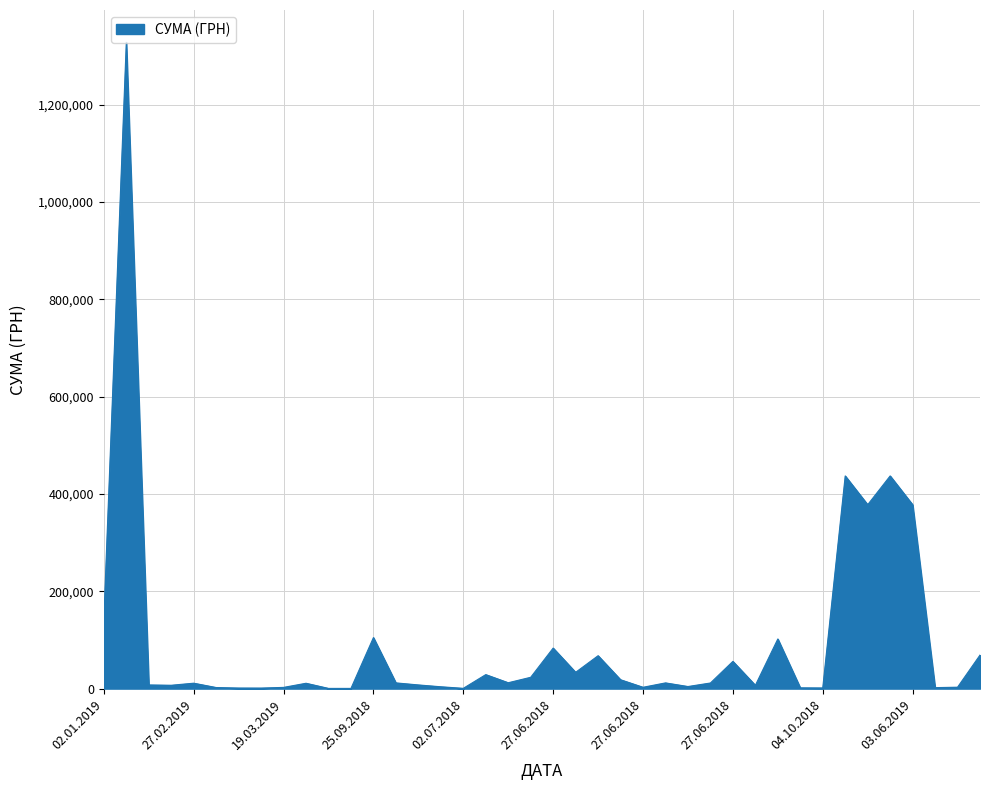

Rank the categories by value from highest to lowest.

02.01.2019, 03.06.2019, 03.06.2019, 03.06.2019, 03.06.2019, 02.01.2019, 25.09.2018, 28.11.2018, 27.06.2018, 02.07.2019, 27.06.2018, 27.06.2018, 27.06.2018, 02.07.2018, 27.06.2018, 27.06.2018, 27.06.2018, 02.07.2018, 27.06.2018, 27.06.2018, 27.02.2019, 26.03.2019, 02.07.2018, 02.01.2019, 02.01.2019, 27.06.2018, 27.06.2018, 02.07.2018, 09.07.2019, 27.06.2018, 19.03.2019, 22.02.2019, 09.07.2019, 01.11.2018, 04.10.2018, 01.03.2019, 14.03.2019, 02.07.2018, 28.05.2019, 28.05.2019